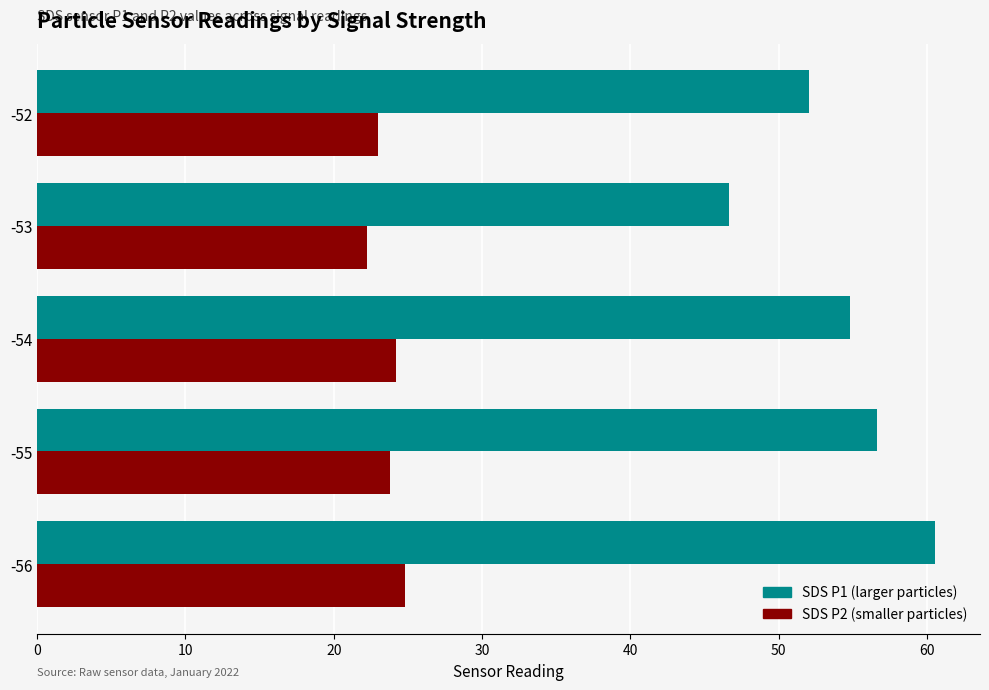

What is the difference between the second highest and second lowest values in the SDS P2 (smaller particles) series?

1.2